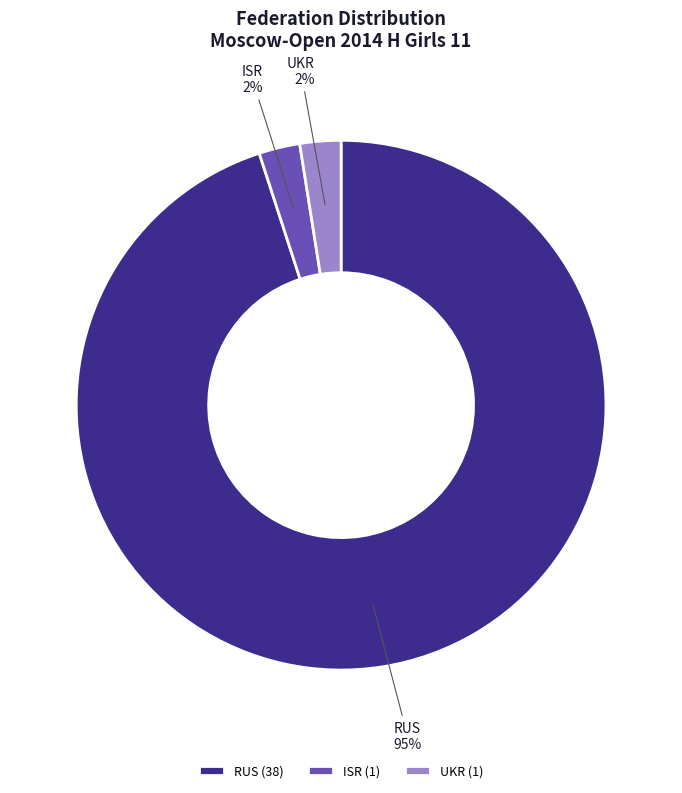

Which category accounts for the majority?

RUS